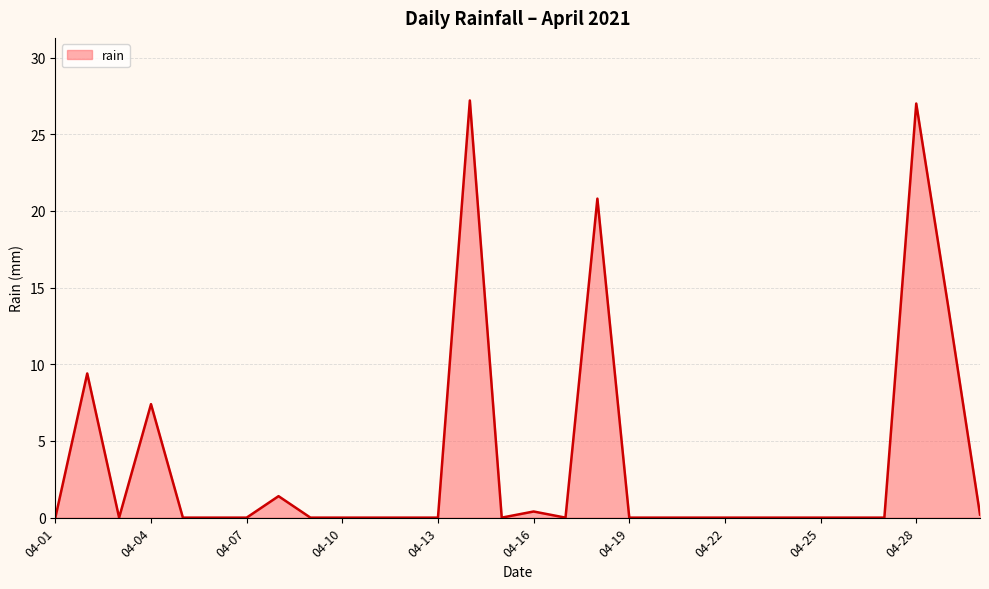

What is the maximum value shown in the chart?

27.2